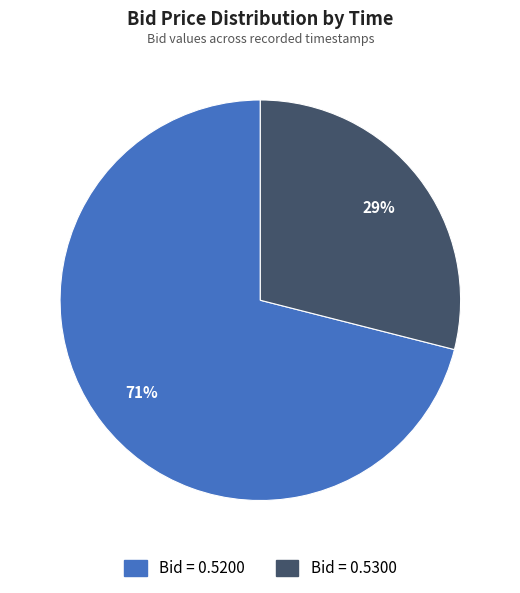

Does any single category account for the majority?

Yes